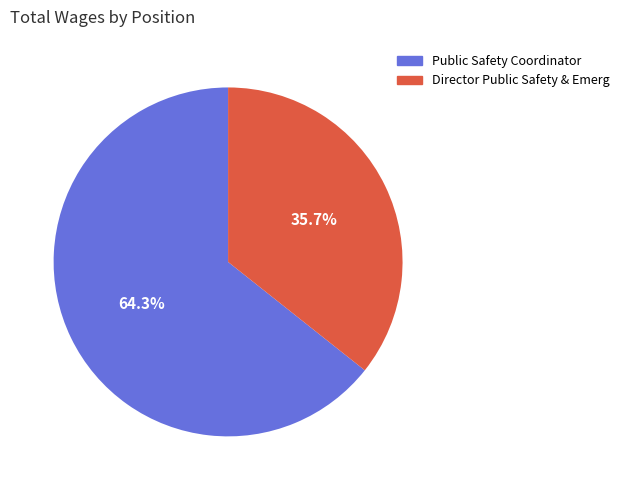

How many slices are in this pie chart?

2